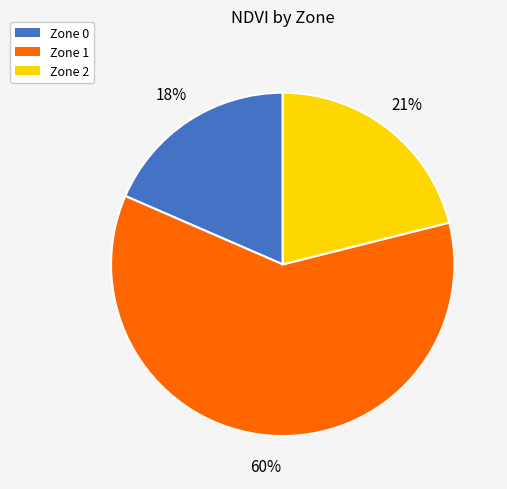

To the nearest percent, what is the difference between the largest and smallest slice percentages?

42%